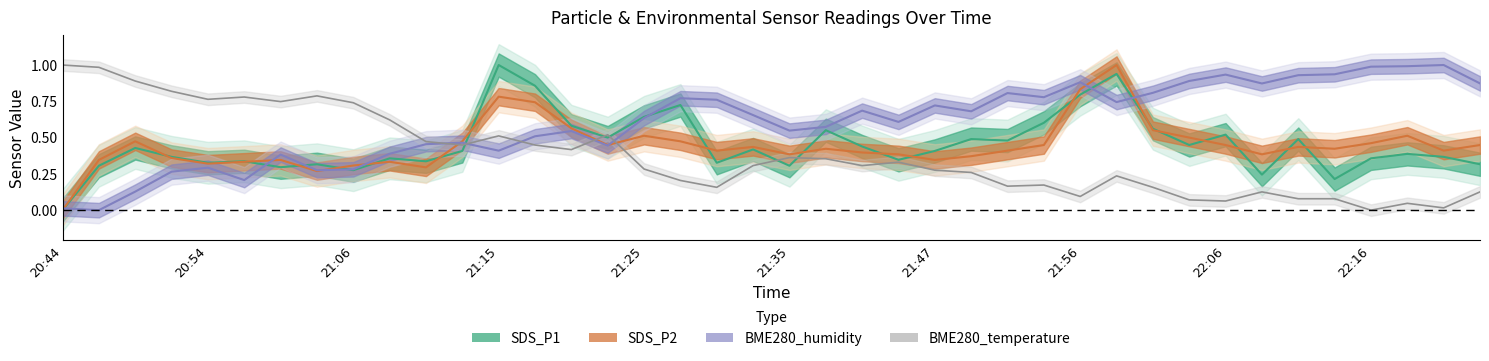

The value at 26 is 0.2. True or false?

True